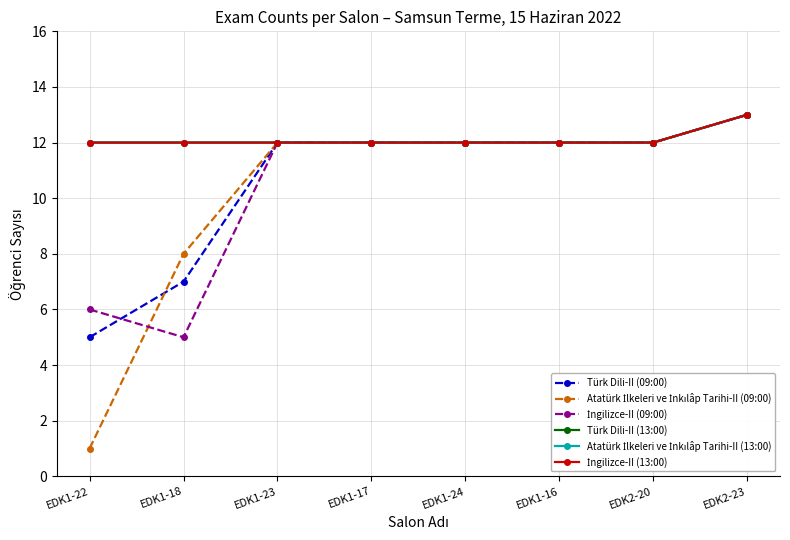

Does the chart have visible grid lines?

Yes